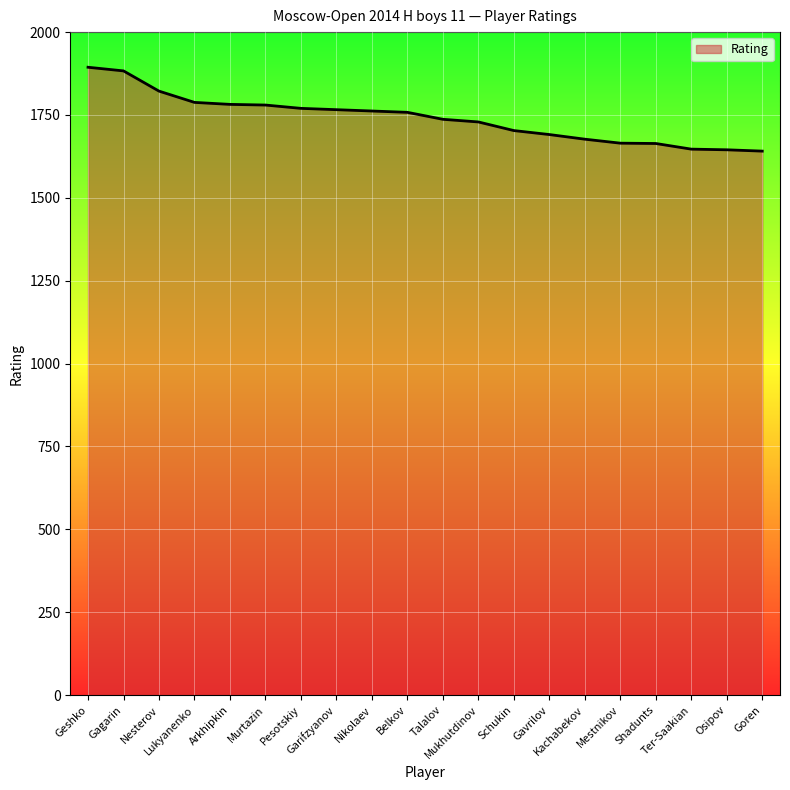

What is the maximum value shown in the chart?

1894